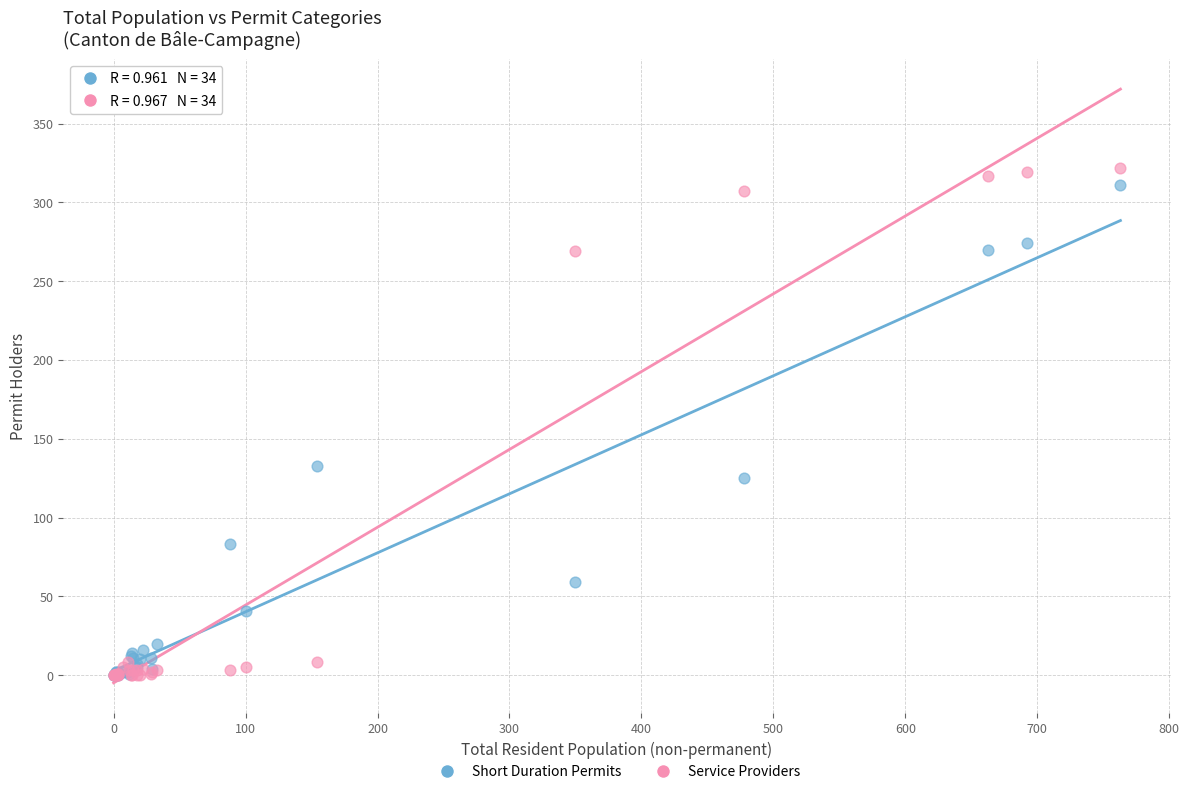

What are all the series names shown in the legend?

Short Duration Permits, Service Providers